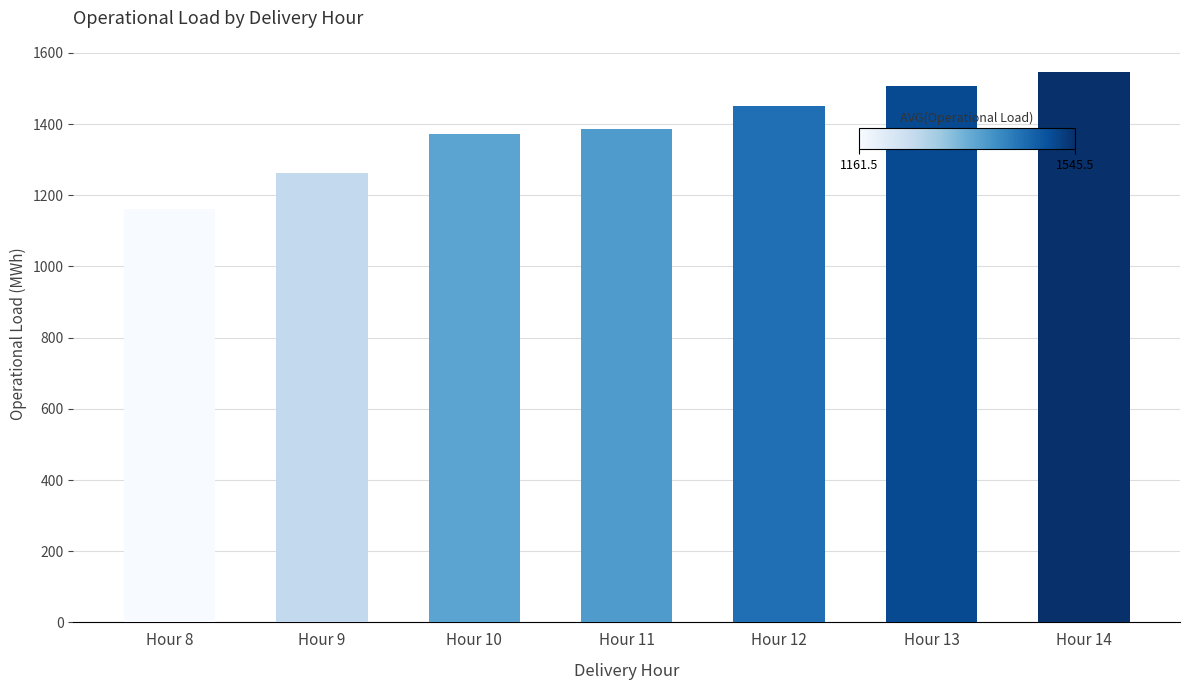

What is the difference between the second highest and minimum values?

345.0